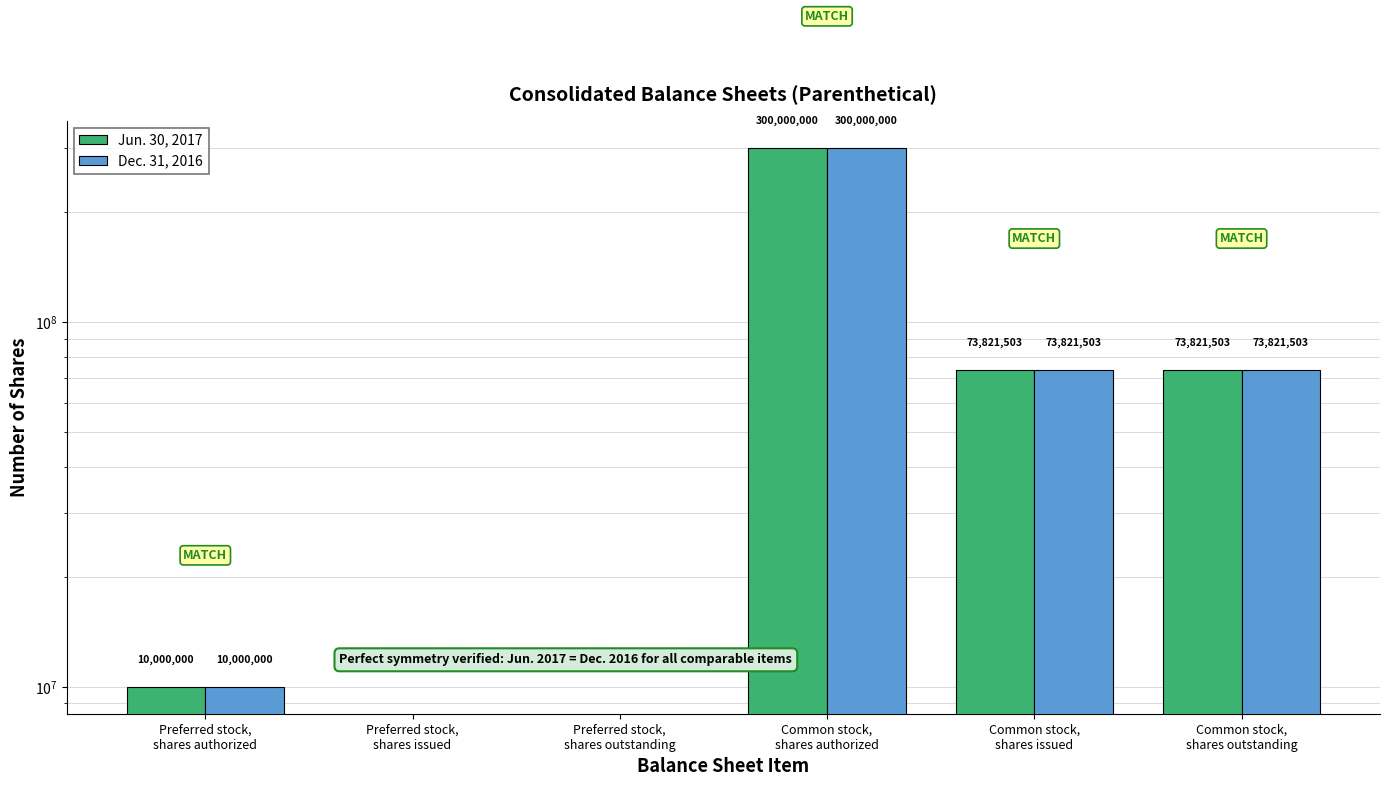

The Dec. 31, 2016 series shows 73821503 at Common stock,
shares issued. True or false?

True